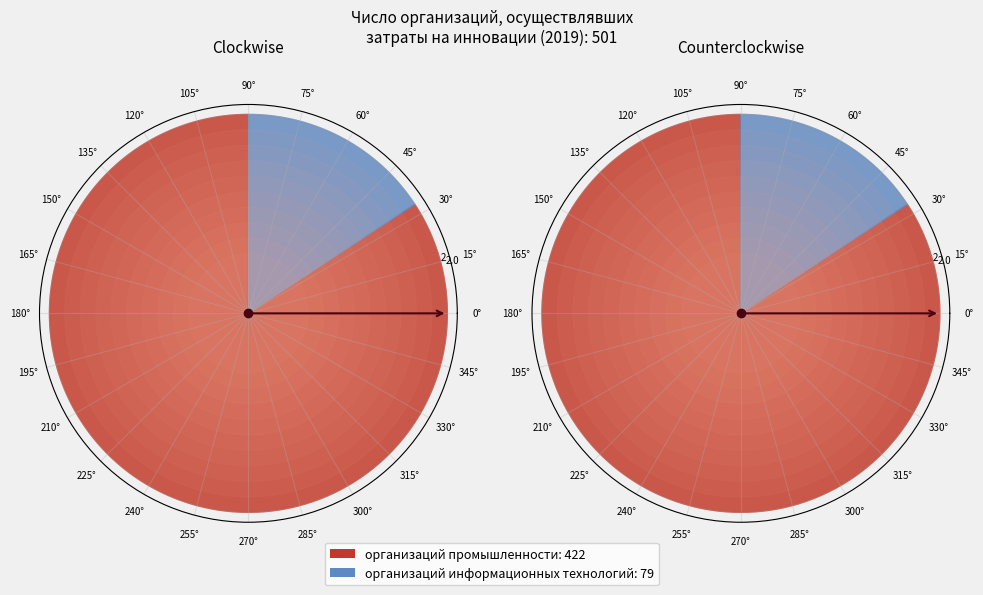

True or false: организаций промышленности accounts for 84% of the total.

True